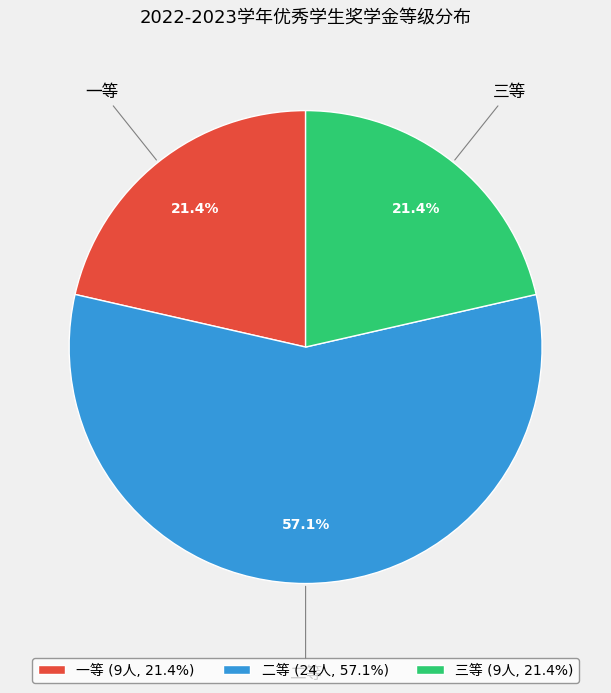

Which slice represents more than half of the pie?

二等